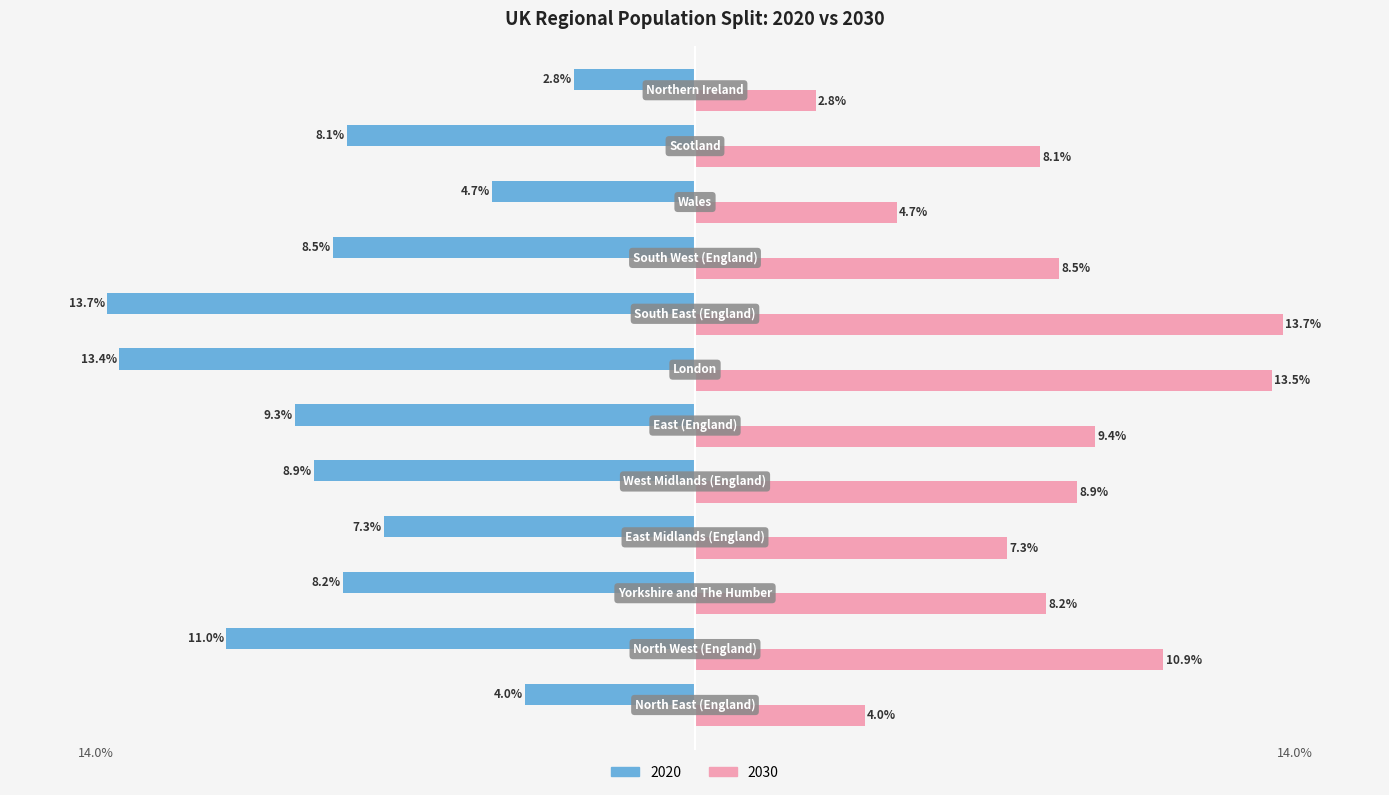

Rank the series by their average value, from lowest to highest.

2020, 2030